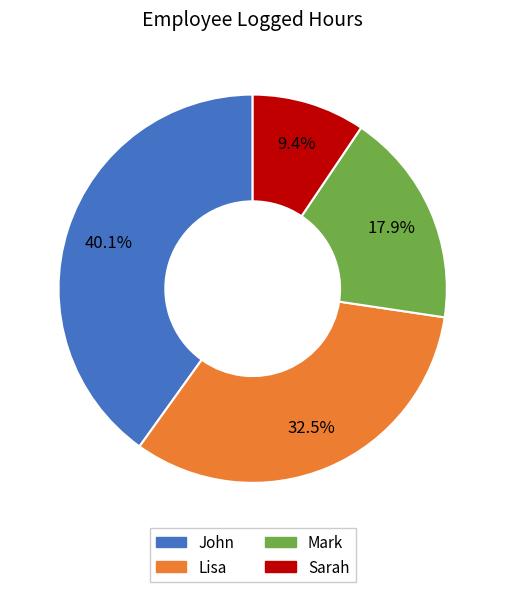

What is the largest slice in the pie chart?

John